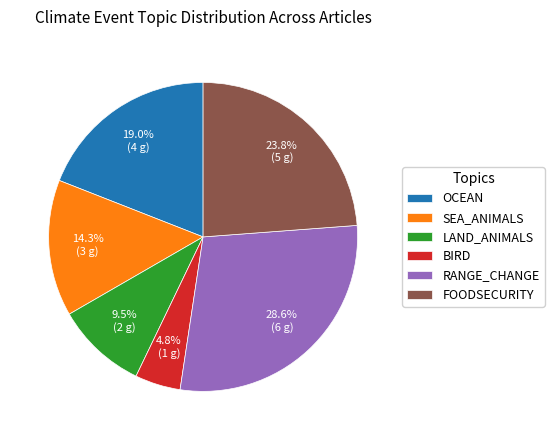

Which slice is the largest?

RANGE_CHANGE